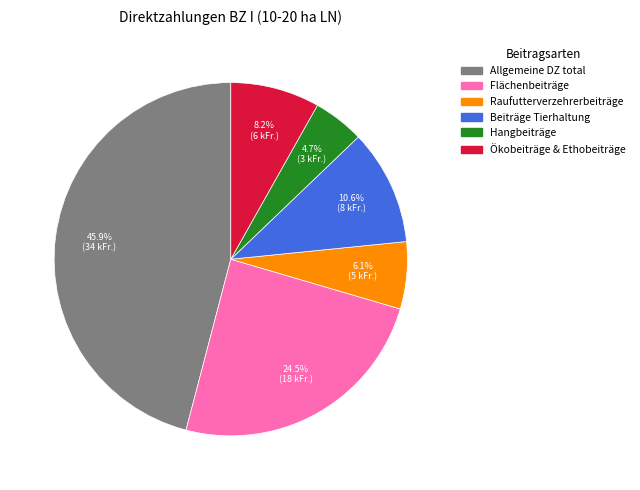

Is there any slice that represents more than half of the pie?

No